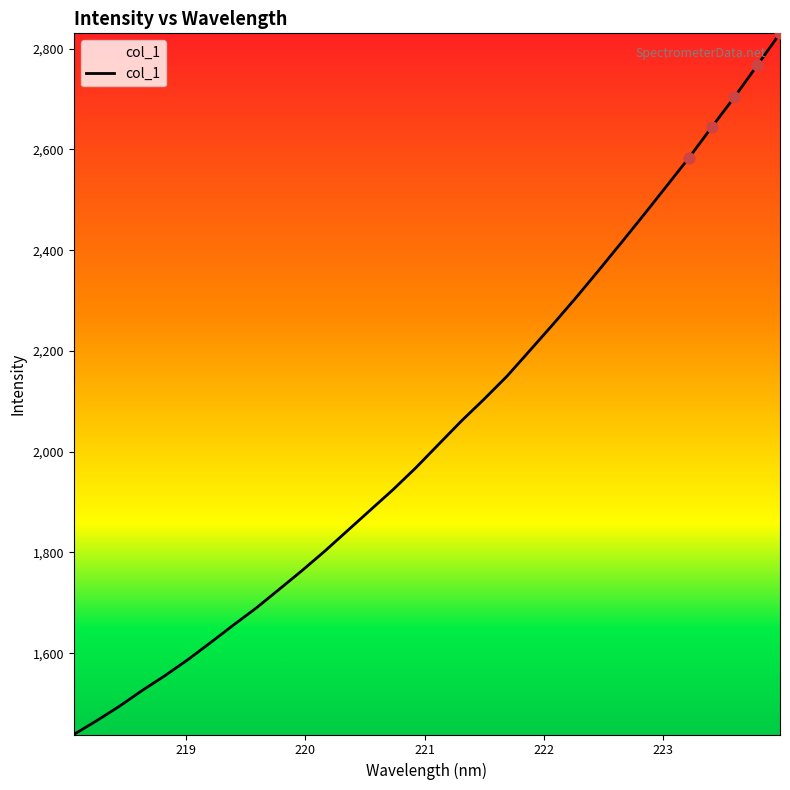

What is the greatest value displayed?

2830.4